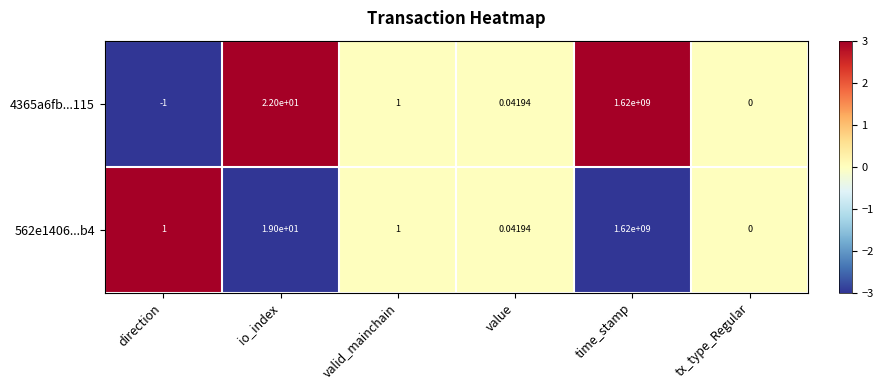

Which label corresponds to the smallest value in the chart?

direction